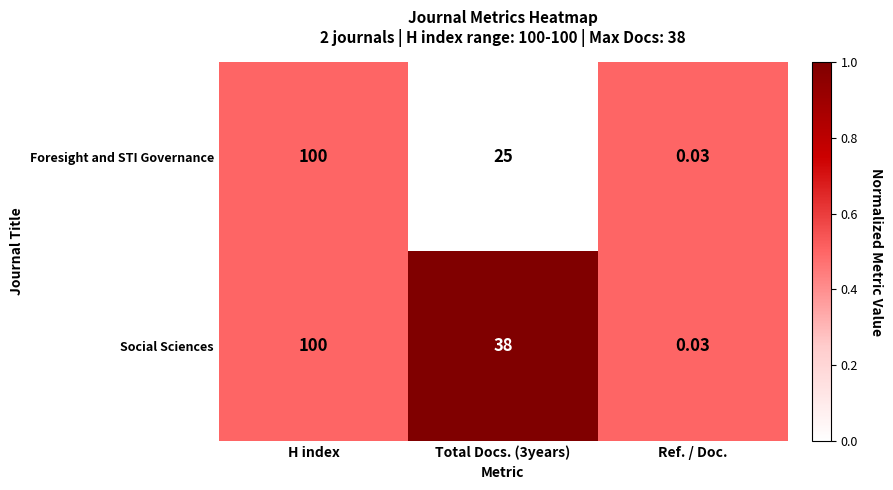

Rank the series by their average value, from lowest to highest.

Foresight and STI Governance, Social Sciences